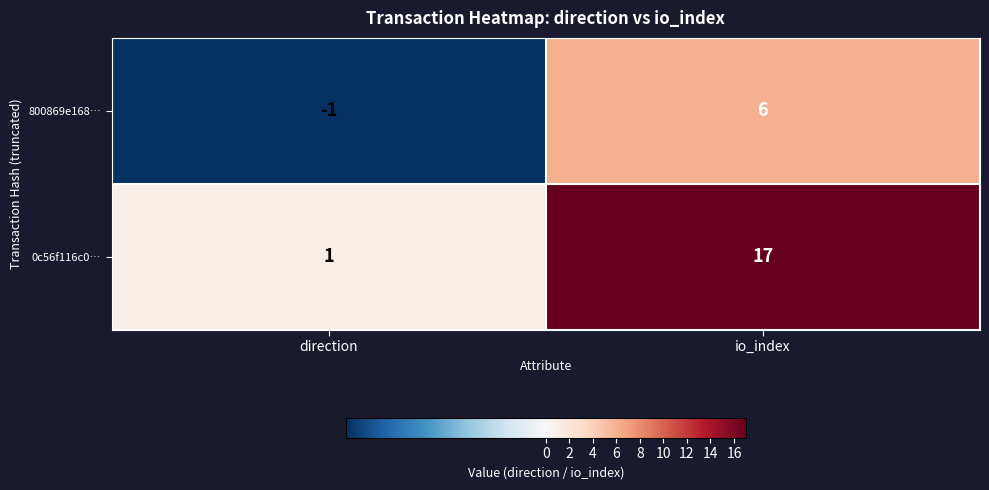

Reading left to right, what are all the values shown in this chart?

800869e168…: -1	6
0c56f116c0…: 1	17